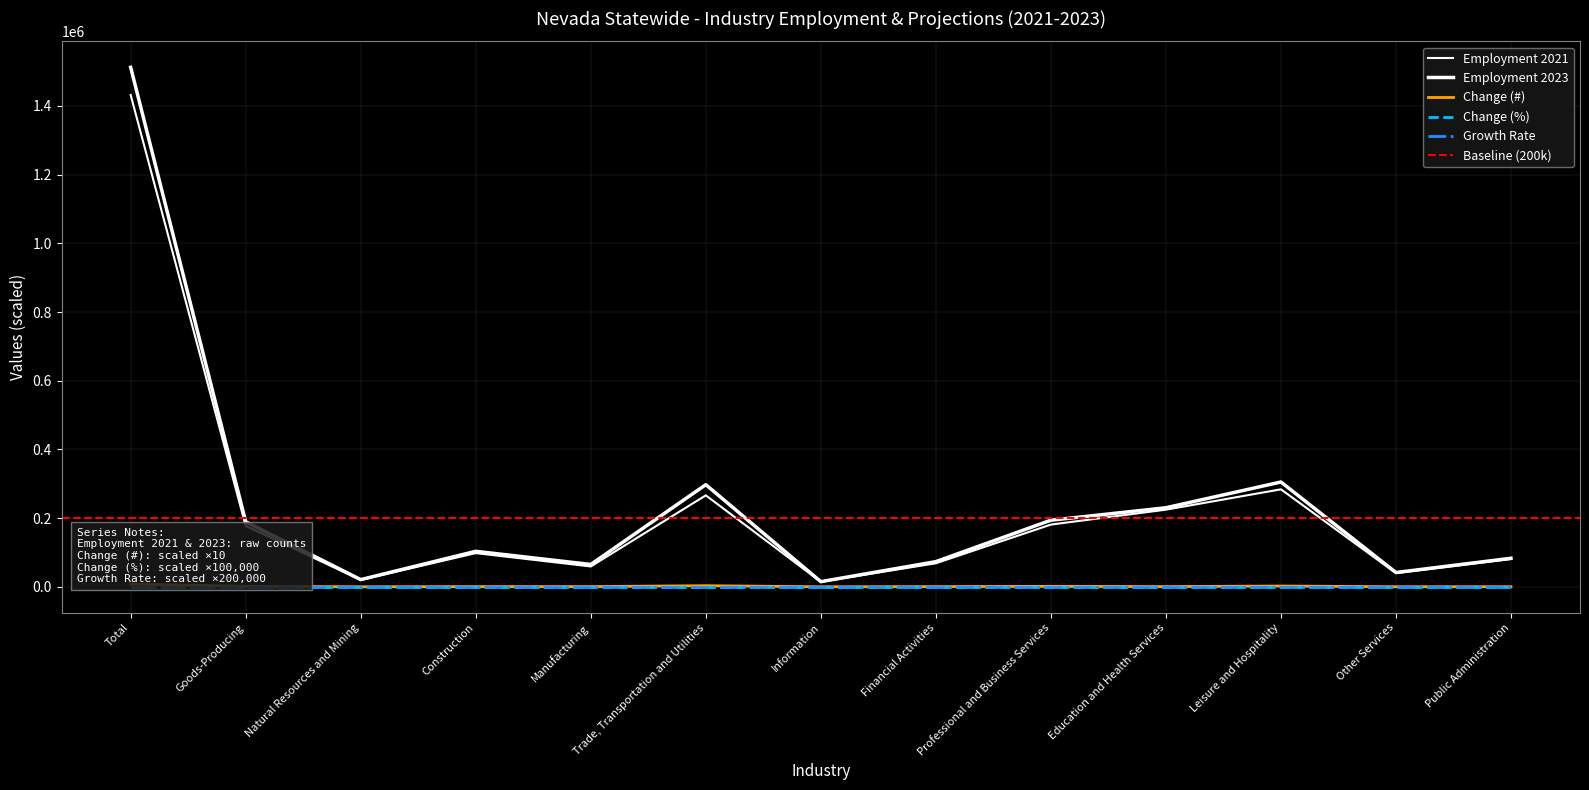

Reading right to left, extract all data points from this chart.

Employment 2021: Public Administration=80732.0	Other Services=39692.0	Leisure and Hospitality=283753.0	Education and Health Services=224515.0	Professional and Business Services=181070.0	Financial Activities=68432.0	Information=14554.0	Trade, Transportation and Utilities=266183.0	Manufacturing=59160.0	Construction=98023.0	Natural Resources and Mining=19987.0	Goods-Producing=177170.0	Total=1431804.0
Employment 2023: Public Administration=83048.0	Other Services=41550.0	Leisure and Hospitality=305089.0	Education and Health Services=230090.0	Professional and Business Services=193837.0	Financial Activities=73240.0	Information=14914.0	Trade, Transportation and Utilities=297319.0	Manufacturing=64978.0	Construction=103307.0	Natural Resources and Mining=20871.0	Goods-Producing=189156.0	Total=1512459.0
Change (#): Public Administration=231.6	Other Services=185.8	Leisure and Hospitality=2133.6	Education and Health Services=557.5	Professional and Business Services=1276.7	Financial Activities=480.8	Information=36.0	Trade, Transportation and Utilities=3113.6	Manufacturing=581.8	Construction=528.4	Natural Resources and Mining=88.4	Goods-Producing=1198.6	Total=8065.5
Change (%): Public Administration=0.0	Other Services=0.0	Leisure and Hospitality=0.0	Education and Health Services=0.0	Professional and Business Services=0.0	Financial Activities=0.0	Information=0.0	Trade, Transportation and Utilities=0.0	Manufacturing=0.0	Construction=0.0	Natural Resources and Mining=0.0	Goods-Producing=0.0	Total=0.0
Growth Rate: Public Administration=0.0	Other Services=0.0	Leisure and Hospitality=0.0	Education and Health Services=0.0	Professional and Business Services=0.0	Financial Activities=0.0	Information=0.0	Trade, Transportation and Utilities=0.0	Manufacturing=0.0	Construction=0.0	Natural Resources and Mining=0.0	Goods-Producing=0.0	Total=0.0